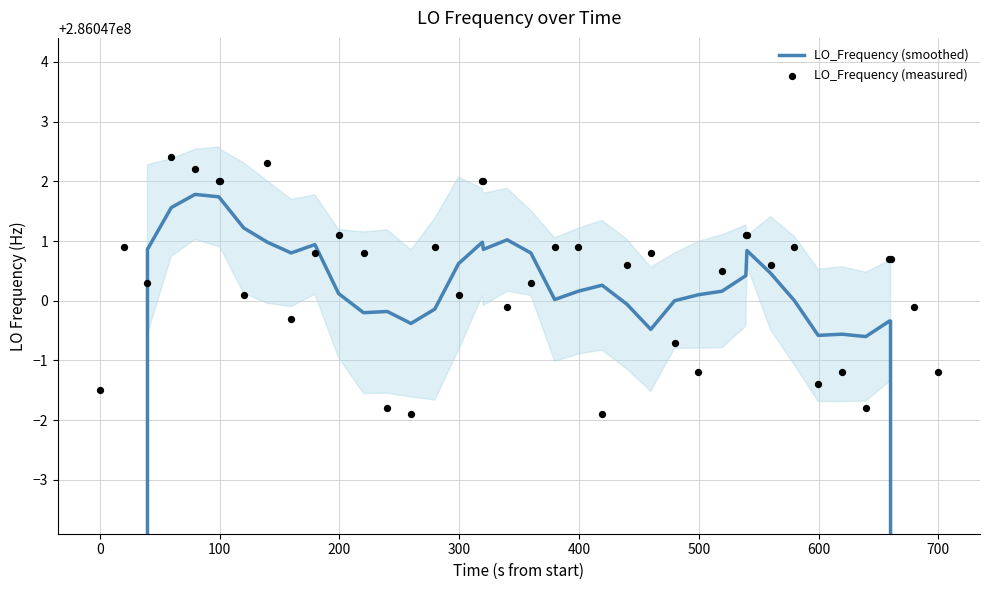

What are all the series names shown in the legend?

LO_Frequency (smoothed), LO_Frequency (measured)